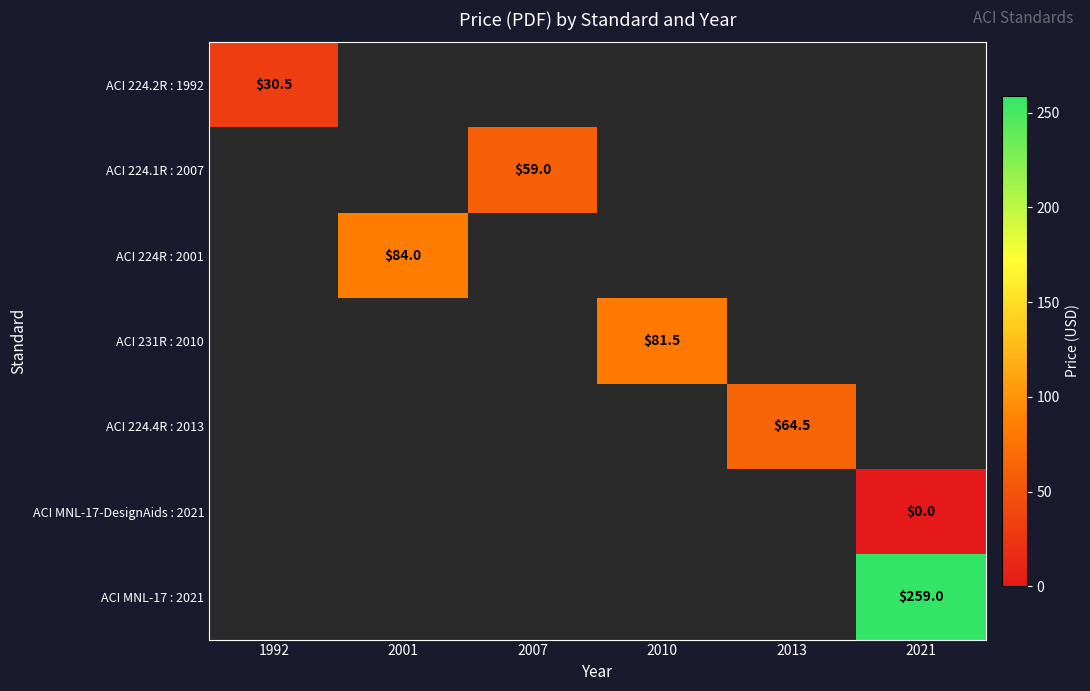

The value of ACI 224.4R : 2013 at 2013 is 96.7. True or false?

False